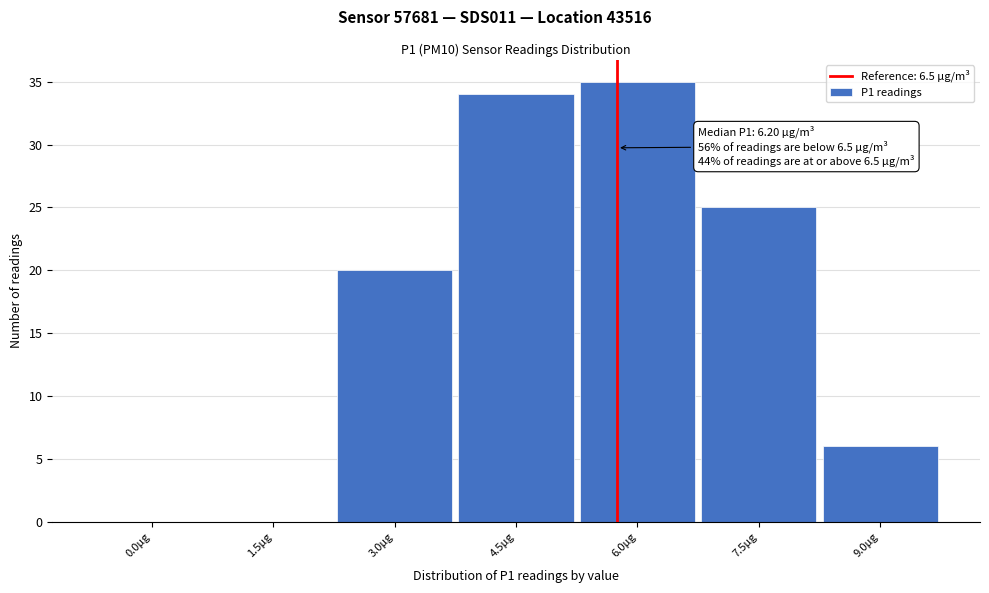

Reading right to left, transcribe all the data shown in this chart.

9.0µg=6	7.5µg=25	6.0µg=35	4.5µg=34	3.0µg=20	1.5µg=0	0.0µg=0